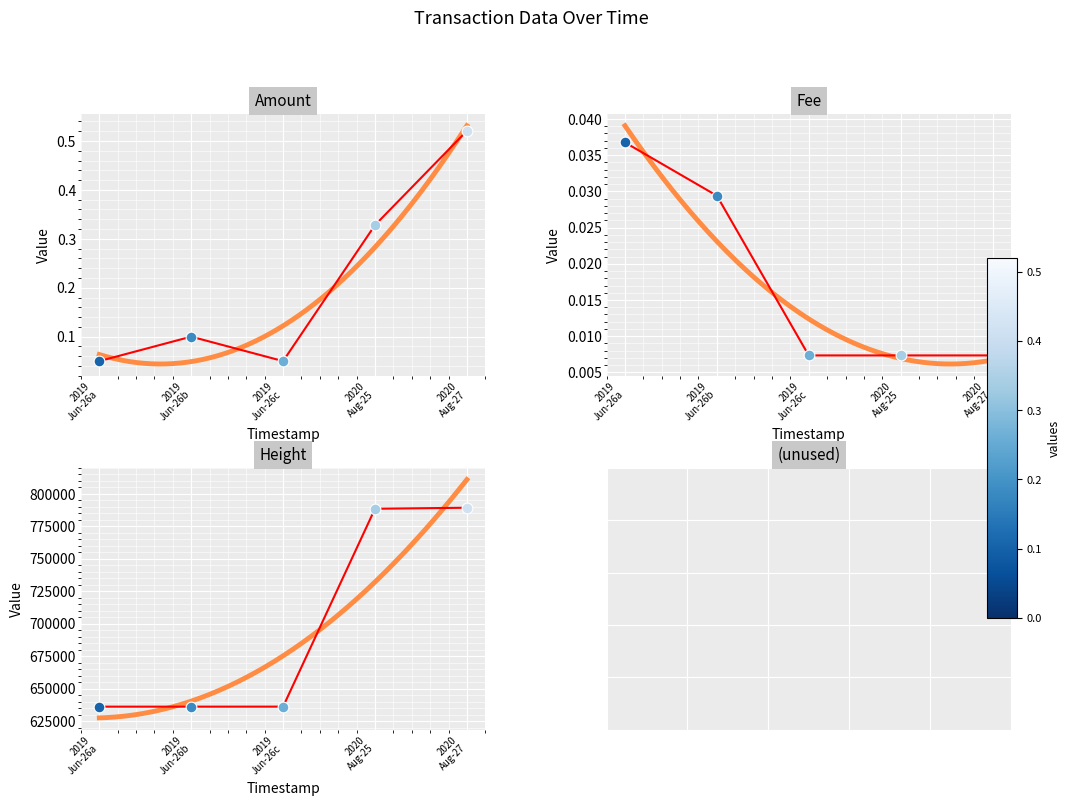

Which series has the largest total across all categories?

Height